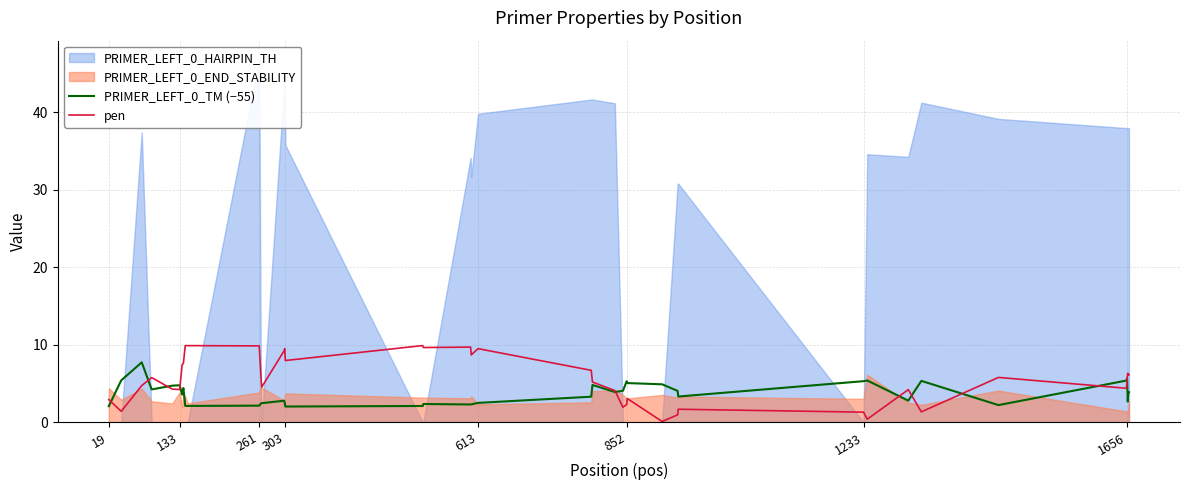

At how many categories does at least one series exceed 0?

40